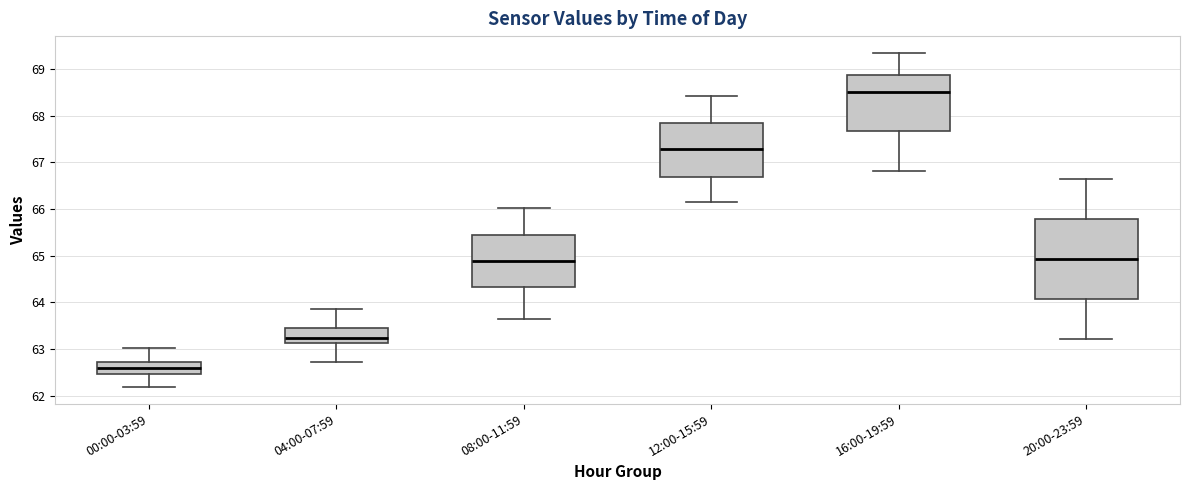

Reading left to right, transcribe this box plot: for each box, give where its median line is, the range the box spans, and where its two whiskers end, as read against the y-axis. The values are not printed on the chart, so give them approximately, as read against the axis.

00:00-03:59: median 62.6, box 62.5 to 62.7, whiskers 62.2 to 63.0
04:00-07:59: median 63.2, box 63.1 to 63.5, whiskers 62.7 to 63.9
08:00-11:59: median 64.9, box 64.3 to 65.5, whiskers 63.7 to 66.0
12:00-15:59: median 67.3, box 66.7 to 67.8, whiskers 66.2 to 68.4
16:00-19:59: median 68.5, box 67.7 to 68.9, whiskers 66.8 to 69.4
20:00-23:59: median 64.9, box 64.1 to 65.8, whiskers 63.2 to 66.7